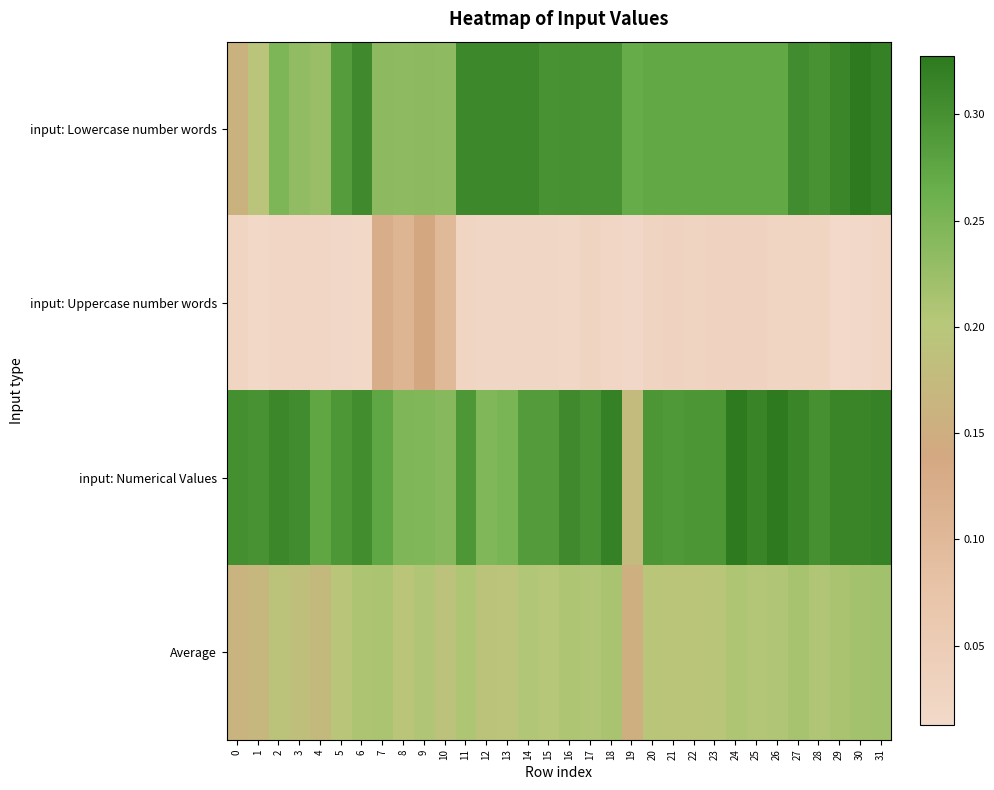

How many series are shown in this chart?

4